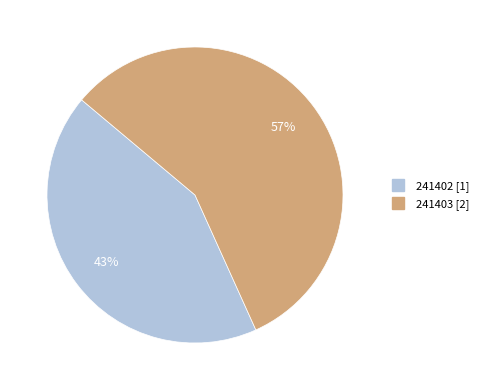

To the nearest percent, what is the difference between the 241403 and 241402 slice percentages?

14%